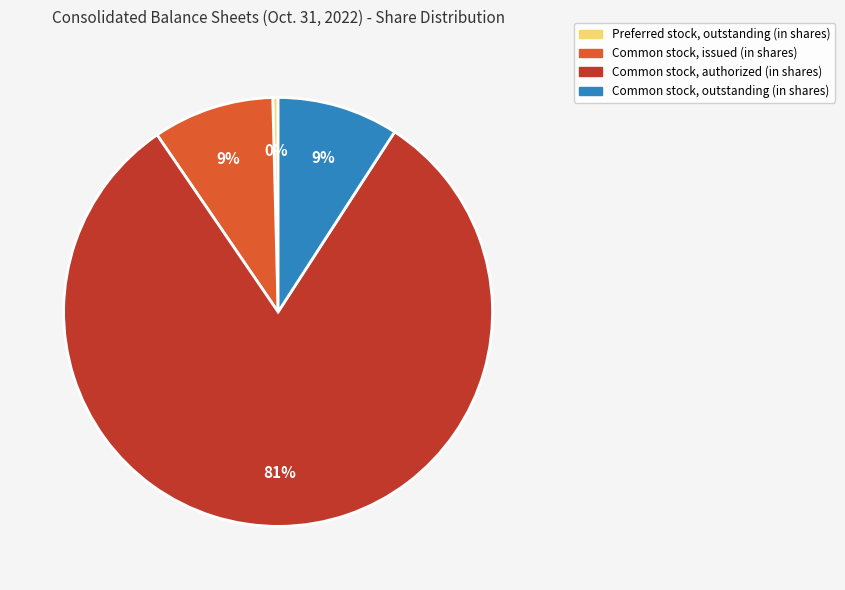

Approximately how many times larger is the value at Common stock, issued (in shares) compared to Common stock, outstanding (in shares)?

1.0